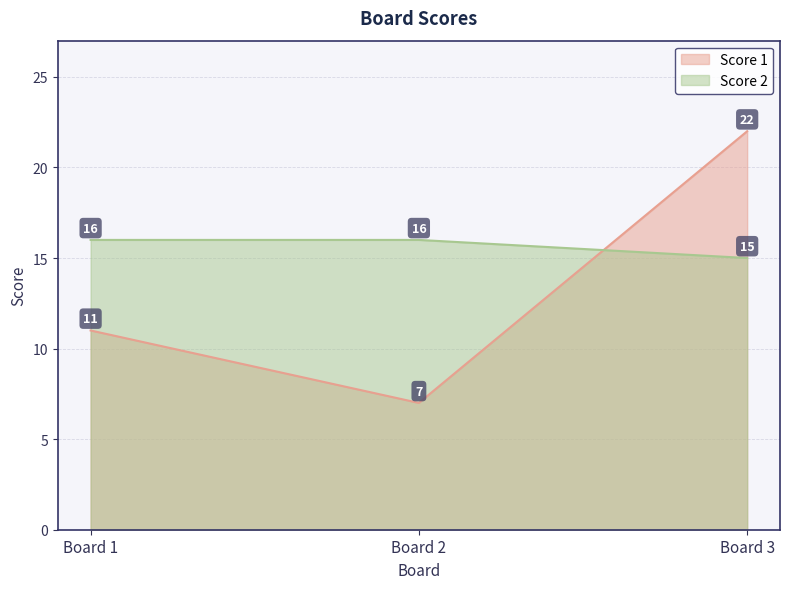

Which series changed the most between Board 1 and Board 2?

Score 1